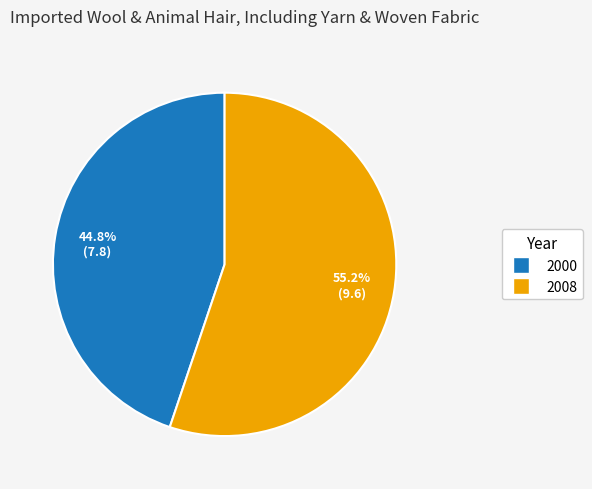

Is there a majority slice in this chart?

Yes